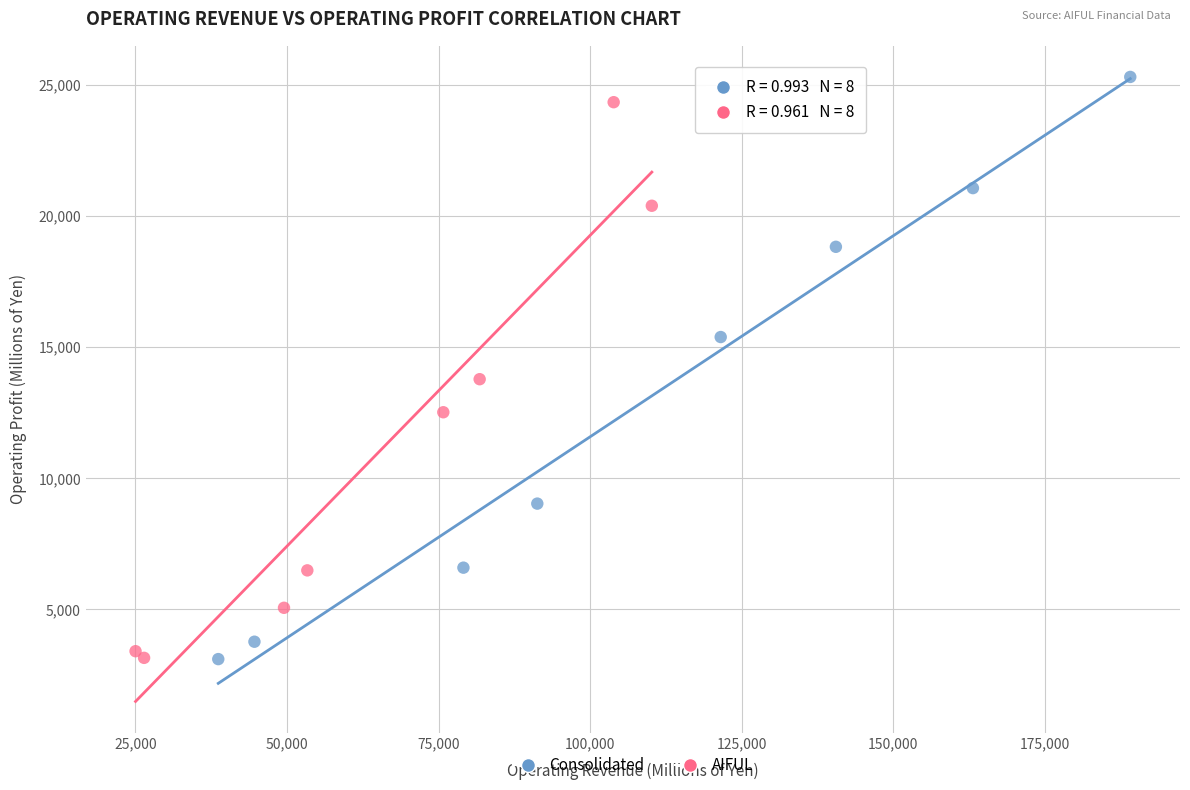

What are all the series names shown in the legend?

Consolidated, AIFUL